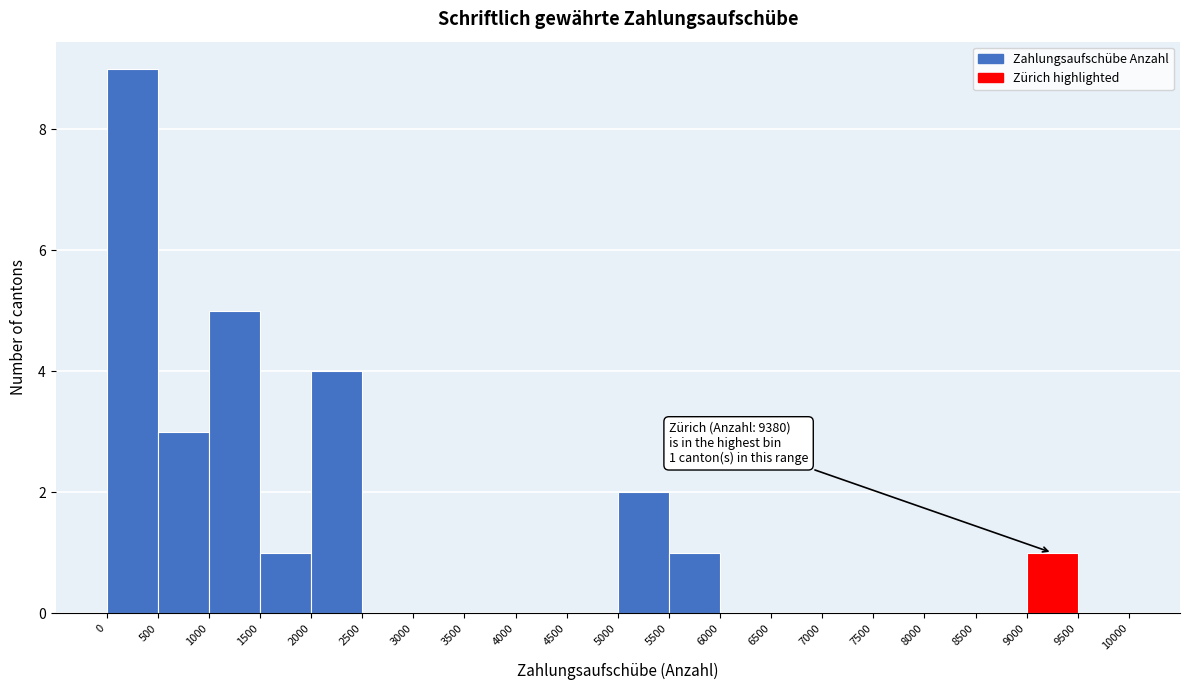

Over which range of the x-axis is the bar tallest?

0 to 500